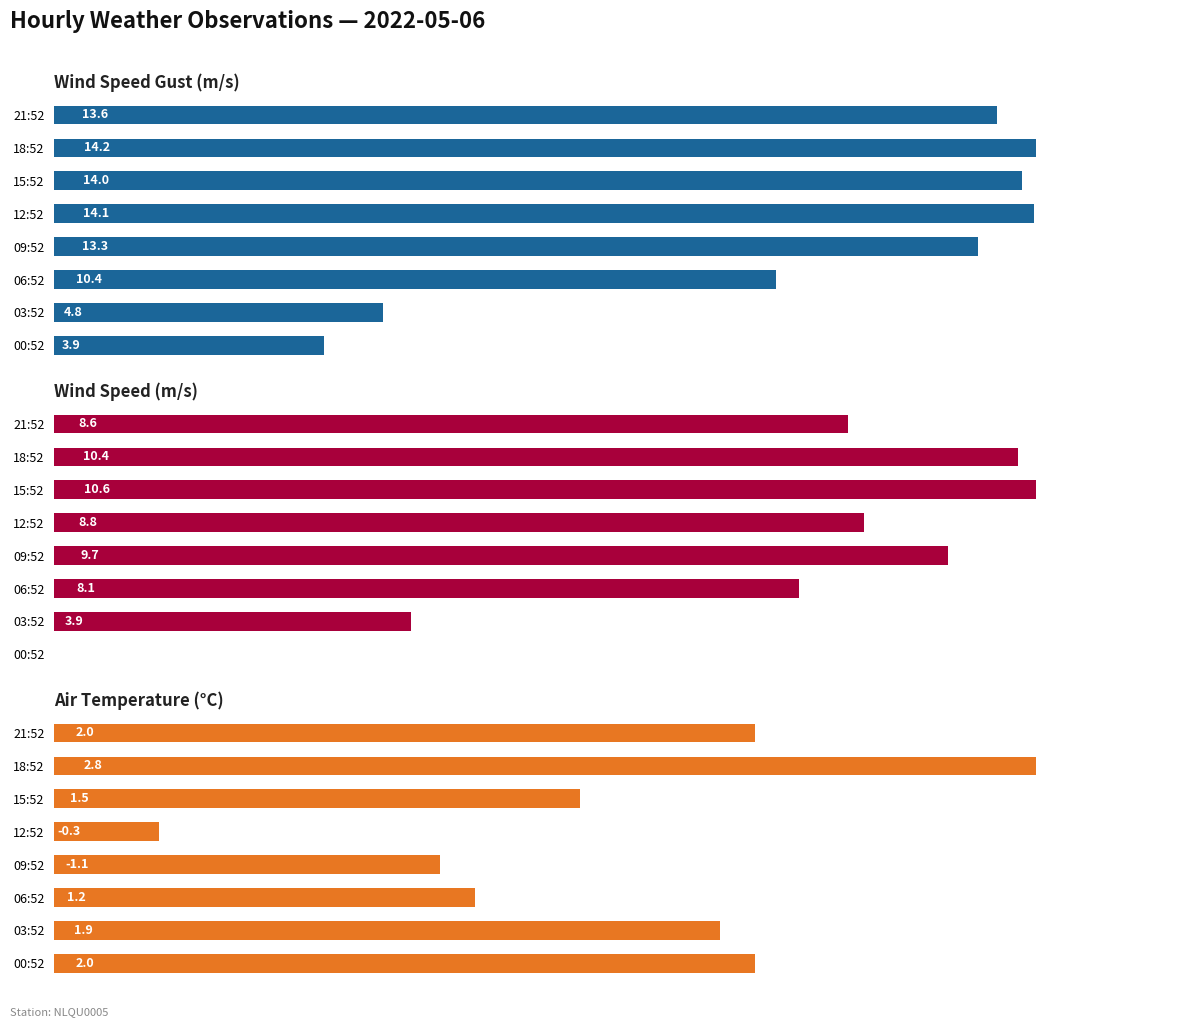

How many series are shown in this chart?

3